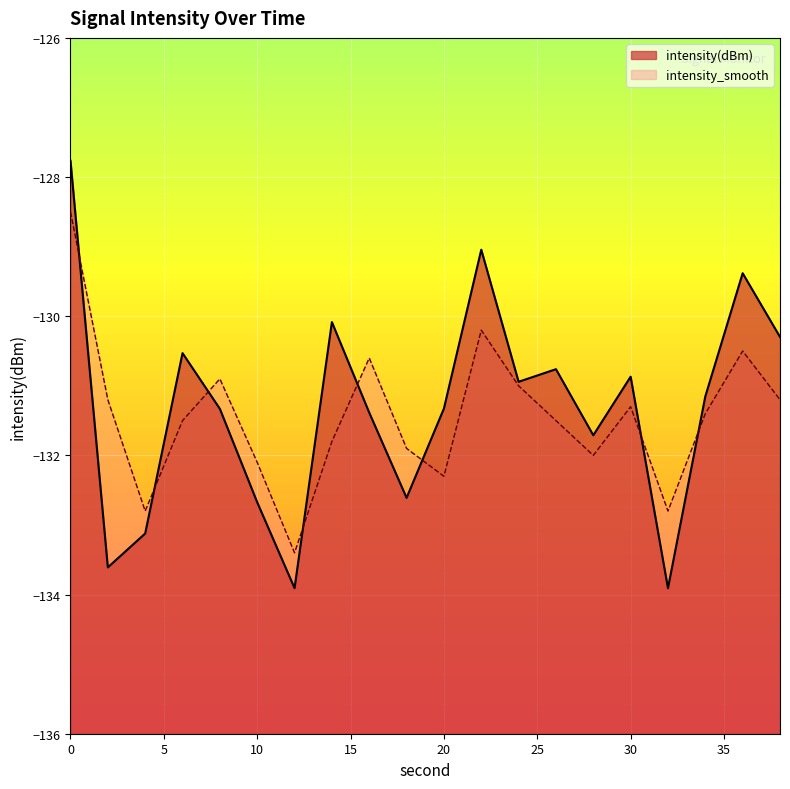

The value of intensity_smooth at 34 is -131.4. True or false?

True